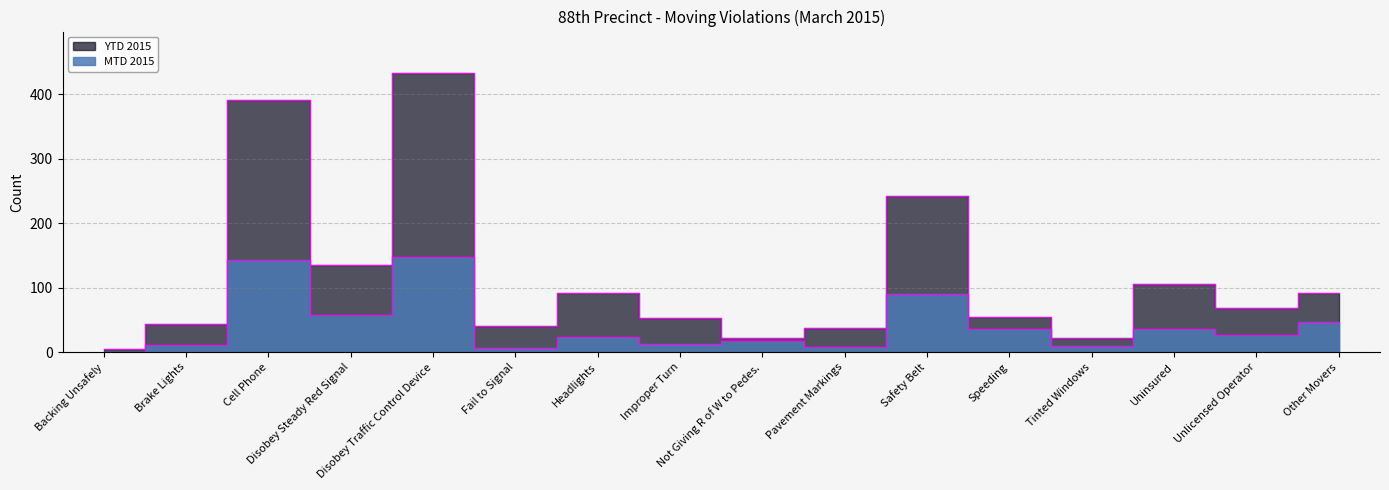

In MTD 2015, how many points are lower than both neighbors (excluding endpoints)?

6